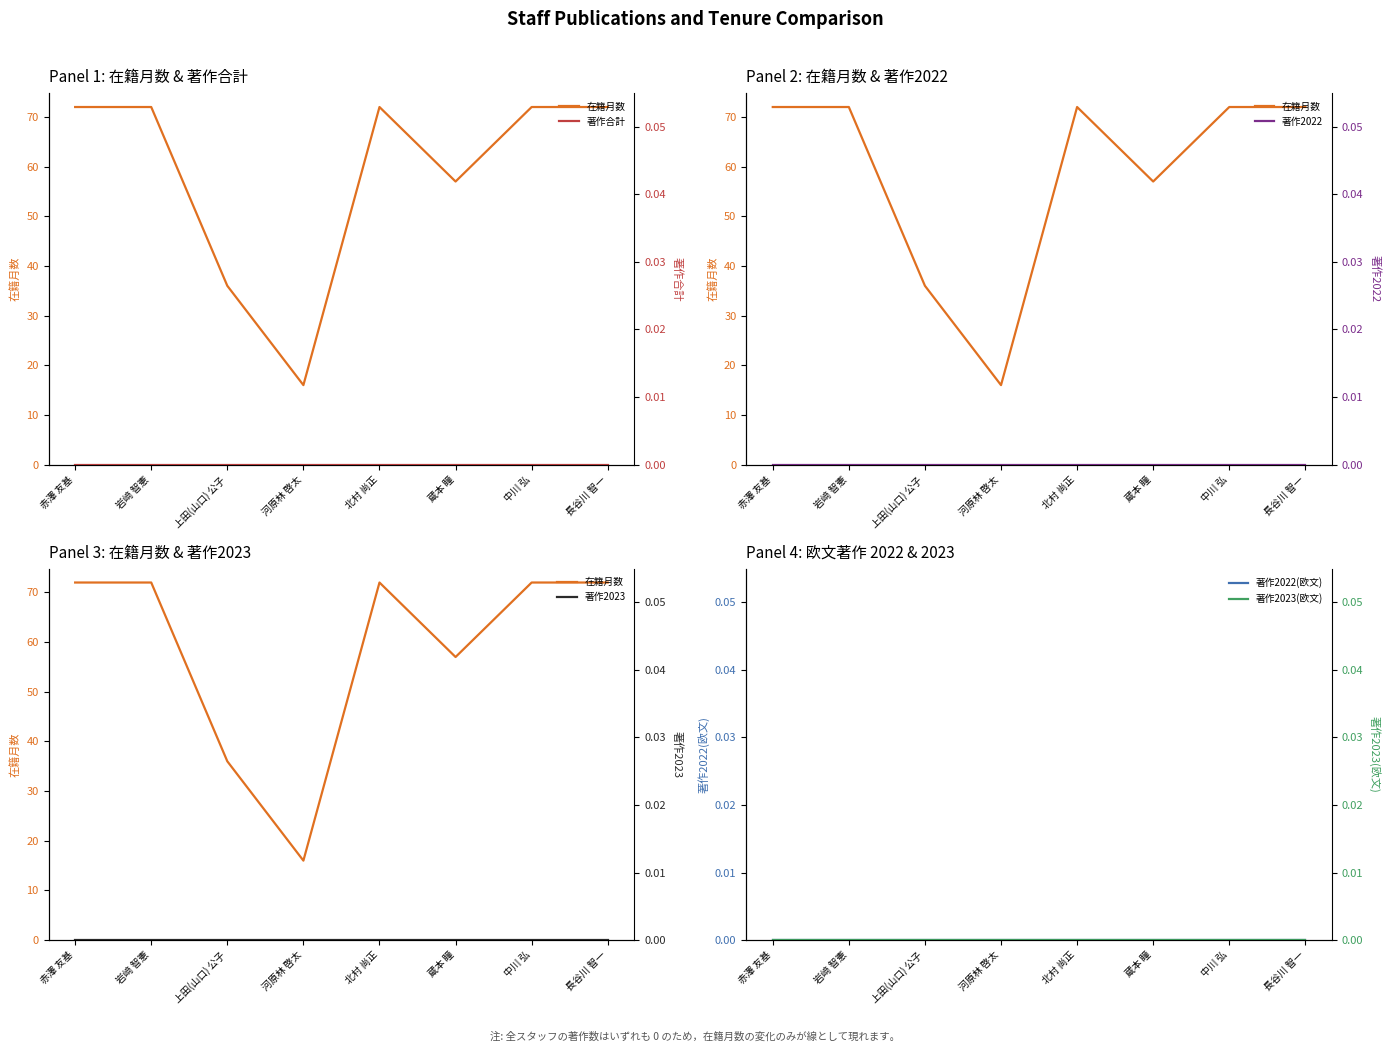

Which category has the lowest value in the 著作2022 series?

赤澤 友基